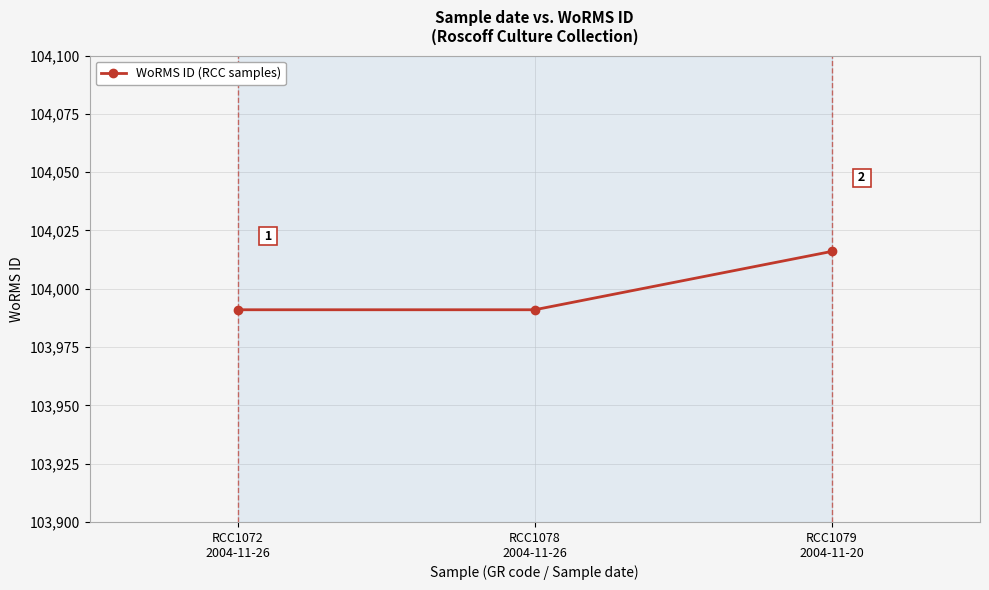

Count the number of data series in this chart.

1